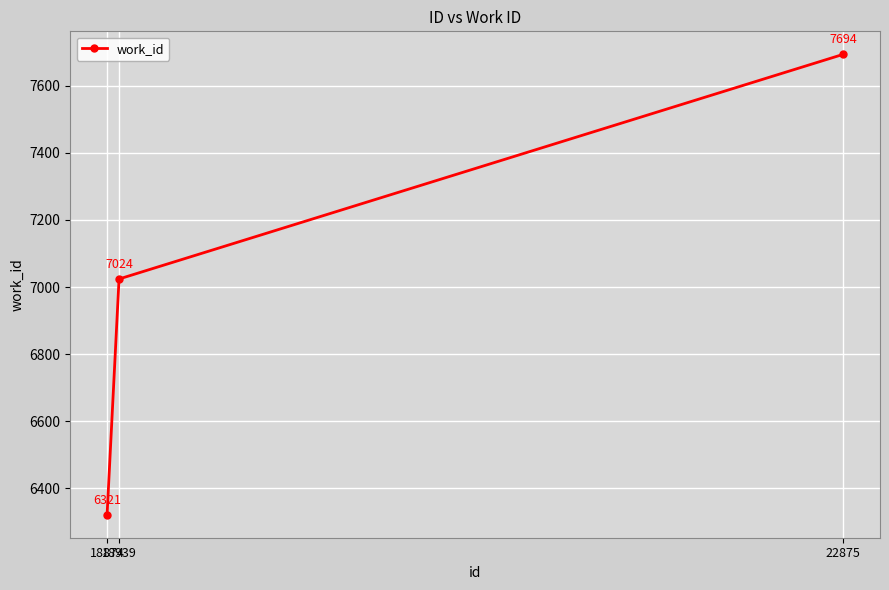

What is the value of the 1st point from the left?

6321